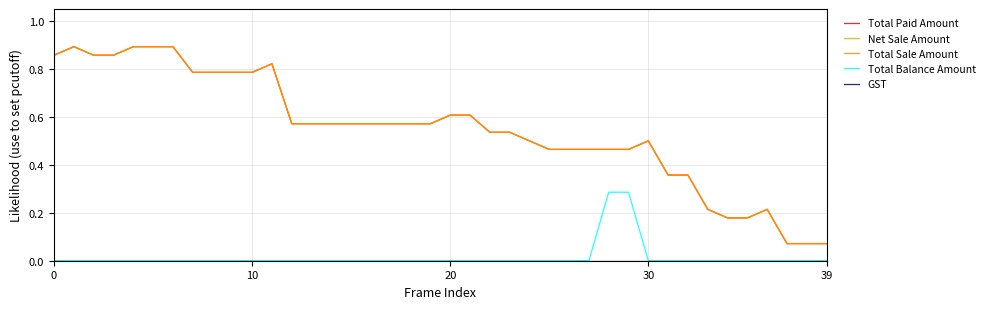

Does the chart display data point markers on the line(s)?

No